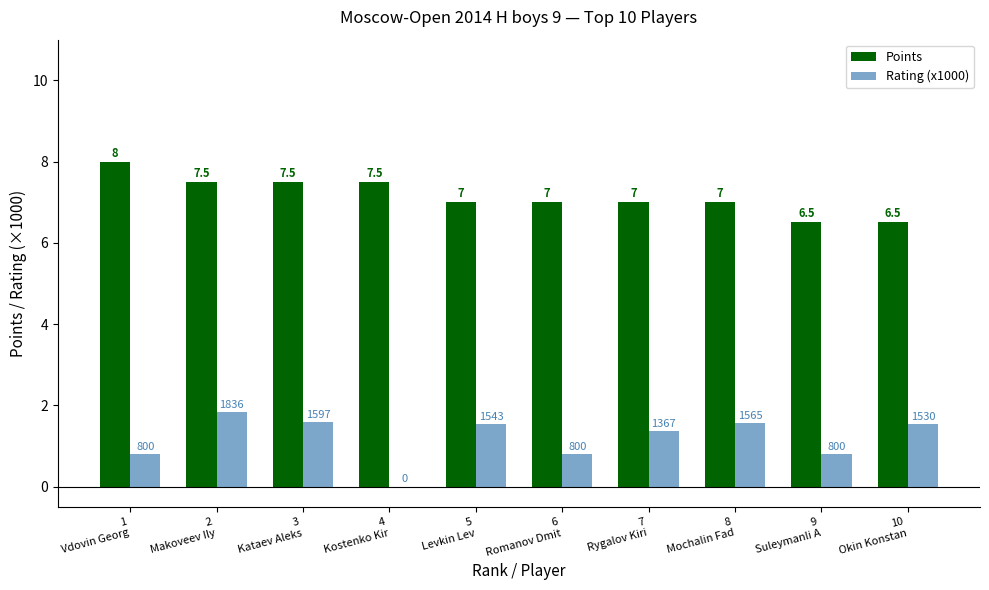

Which series has the largest total across all categories?

Points